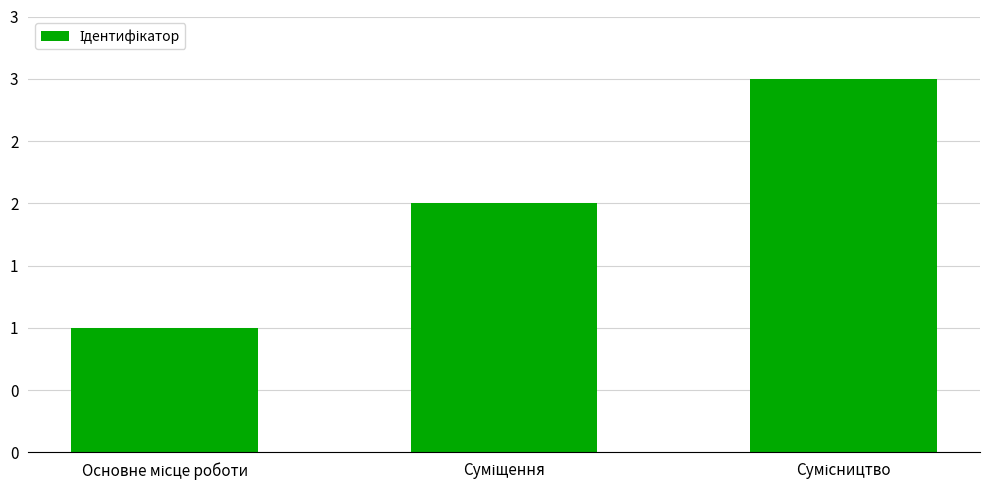

Reading left to right, extract all data points from this chart.

1	2	3